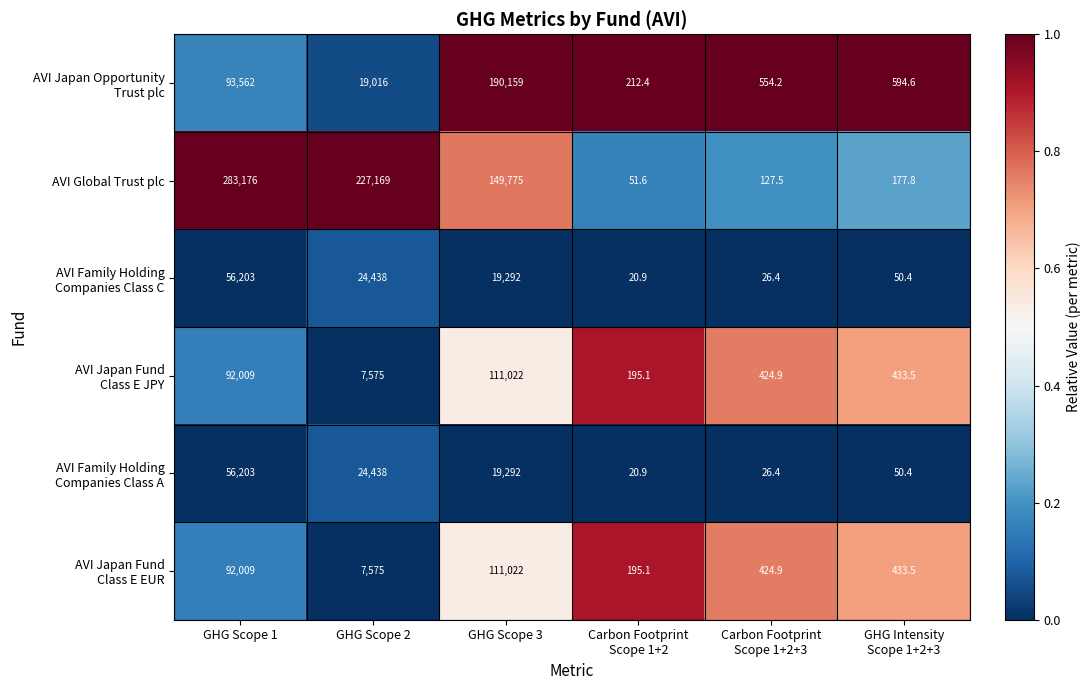

What is the total value across all series at Carbon Footprint
Scope 1+2?

696.0